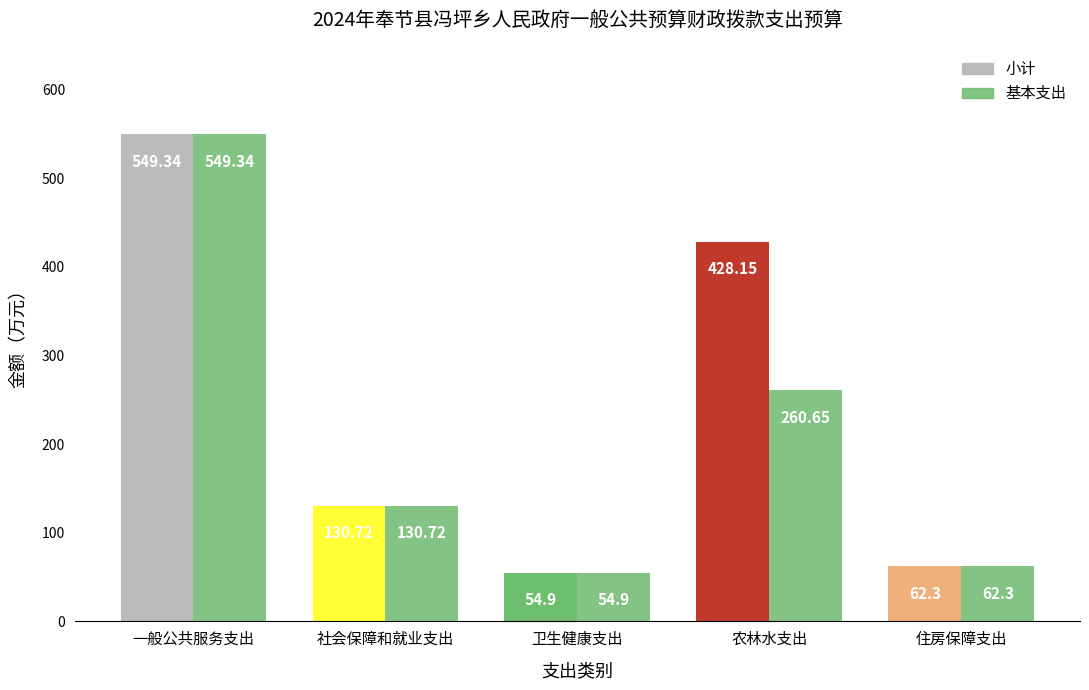

At how many categories does at least one series exceed 189?

2